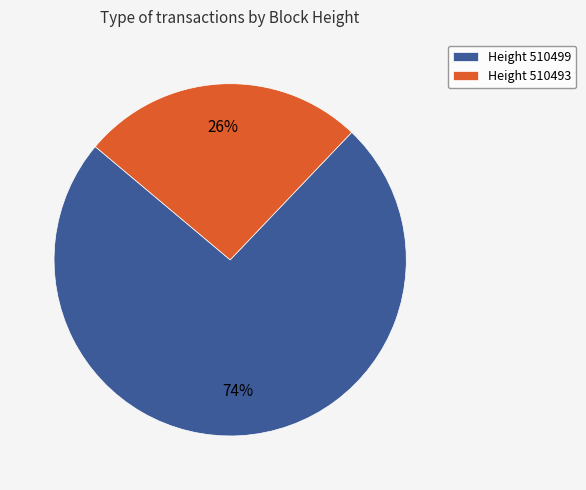

Which category has the smallest portion of the pie?

Height 510493